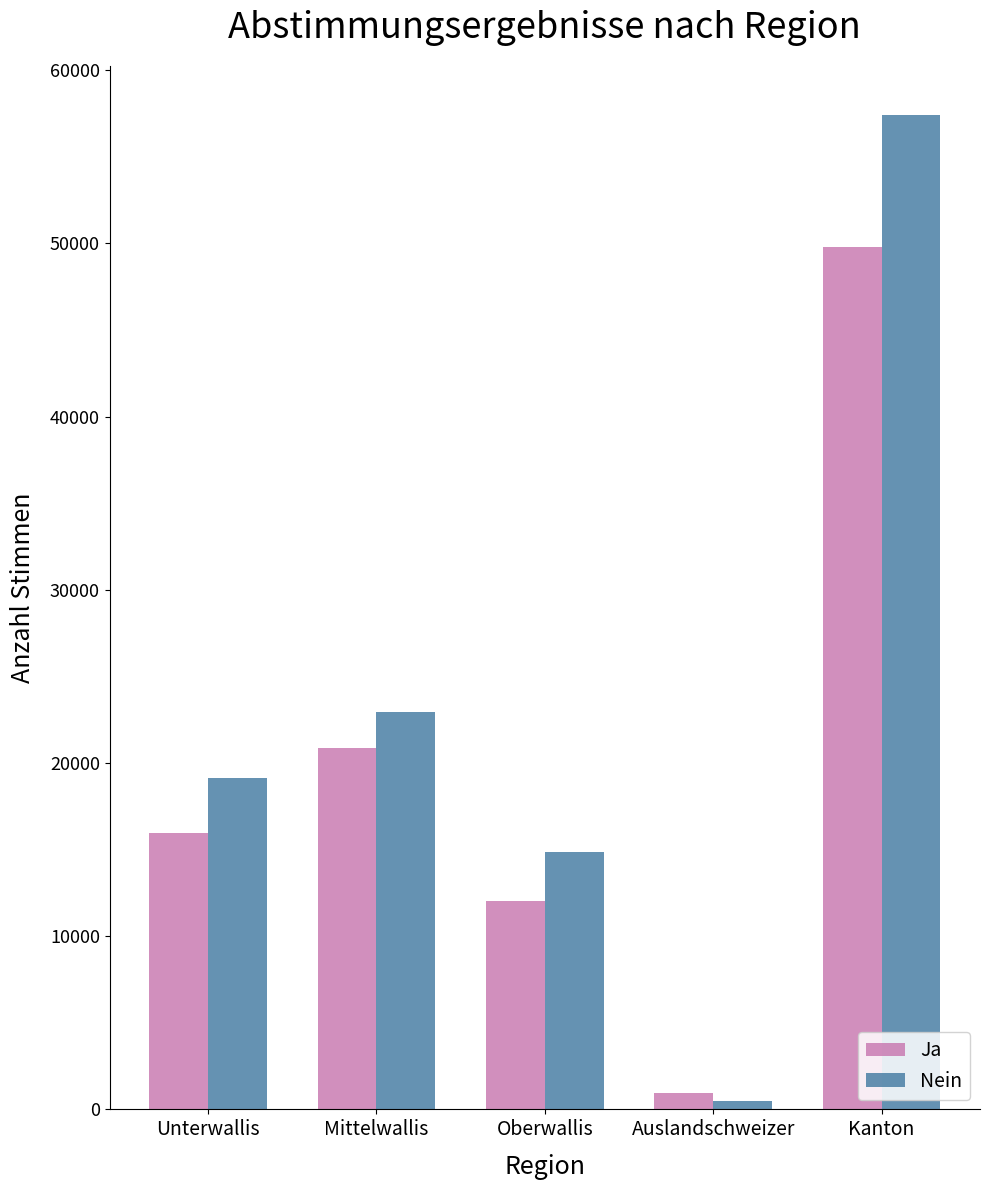

What is the difference between the maximum and second lowest values in the Ja series?

37773